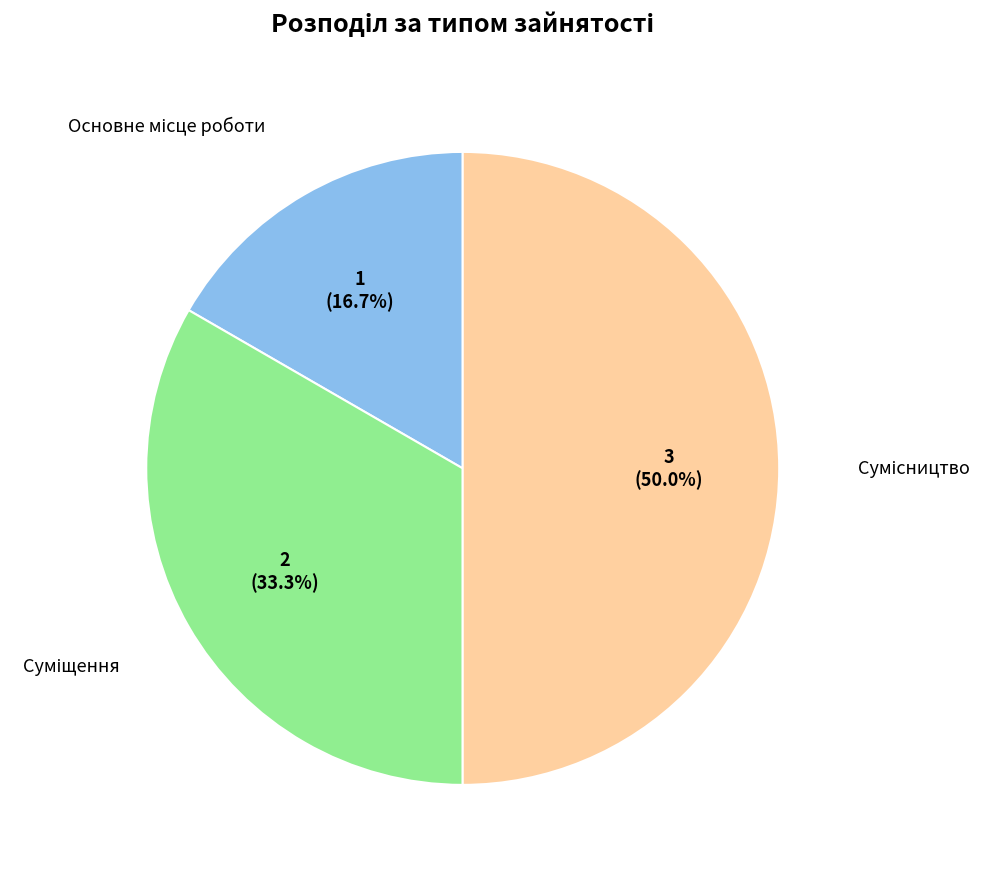

Count the number of slices in the pie.

3